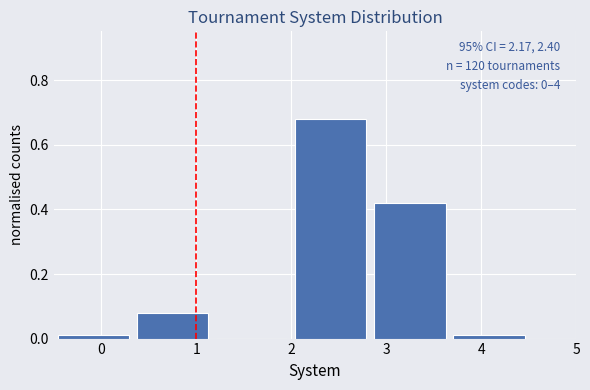

Which range on the x-axis has the tallest bar?

2.0 to 2.8